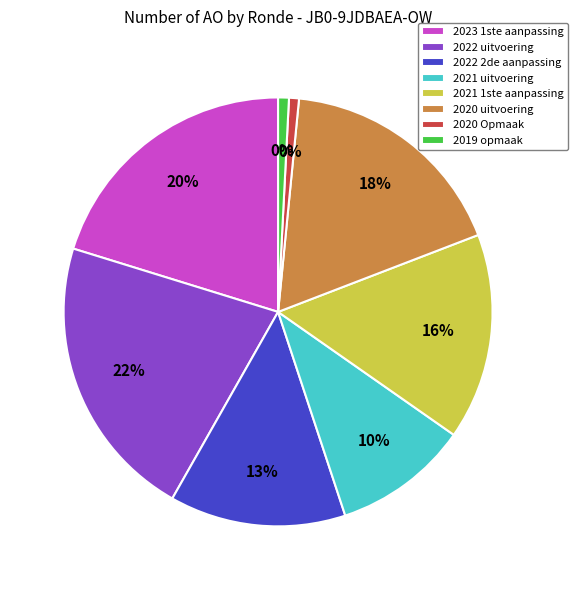

To the nearest percent, what portion does 2020 Opmaak represent?

1%